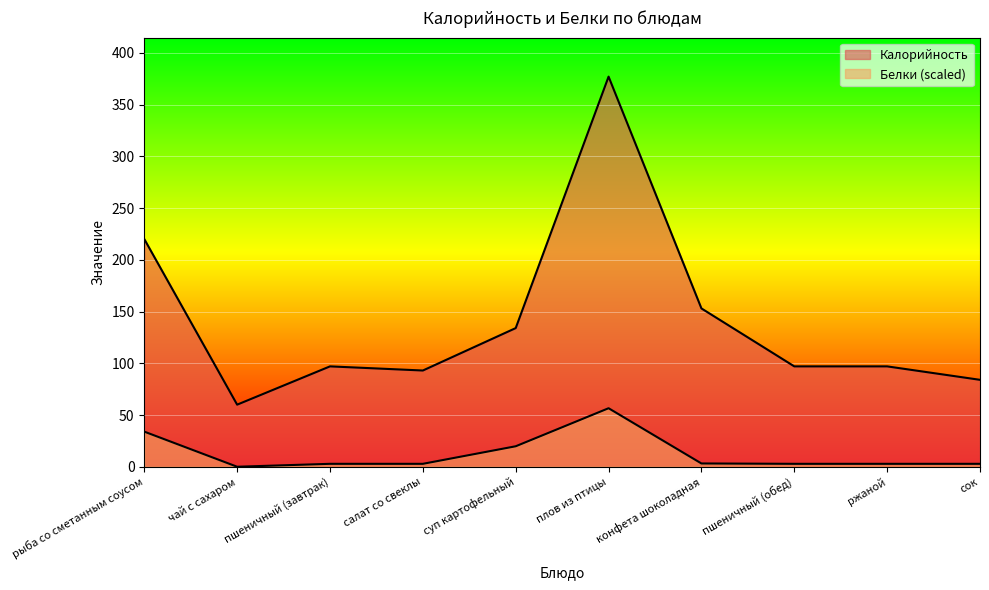

True or false: Белки and Калорийность intersect in this chart.

False